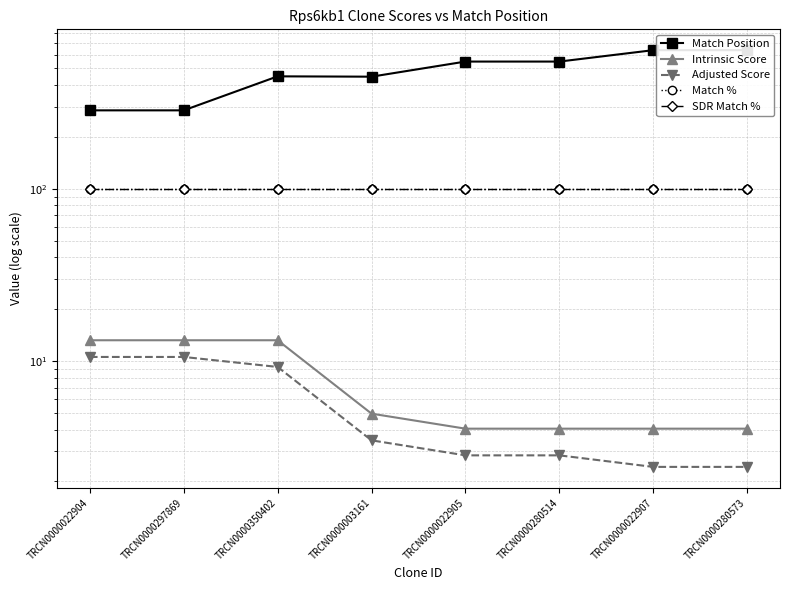

List the series in order of their peak value, lowest first.

Adjusted Score, Intrinsic Score, Match %, SDR Match %, Match Position